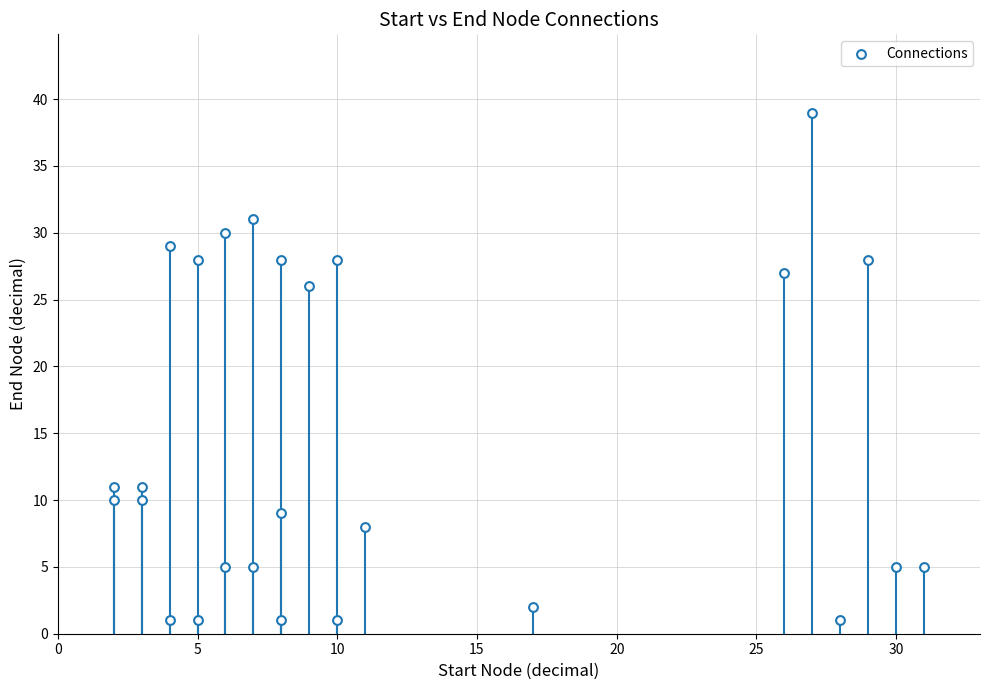

What is the range of X values (max minus min)?

29